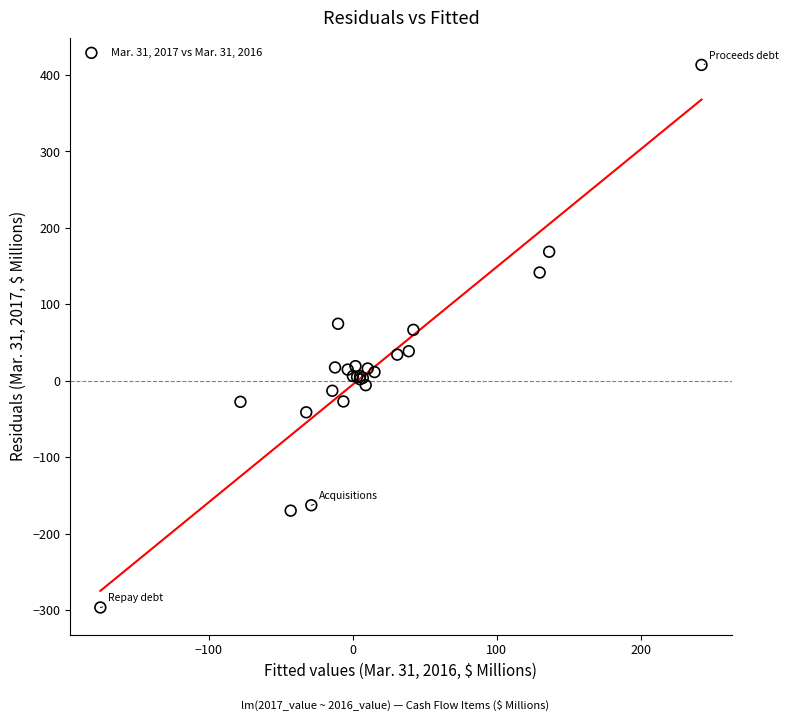

What Y value in the scatter plot is closest to 58?

66.5